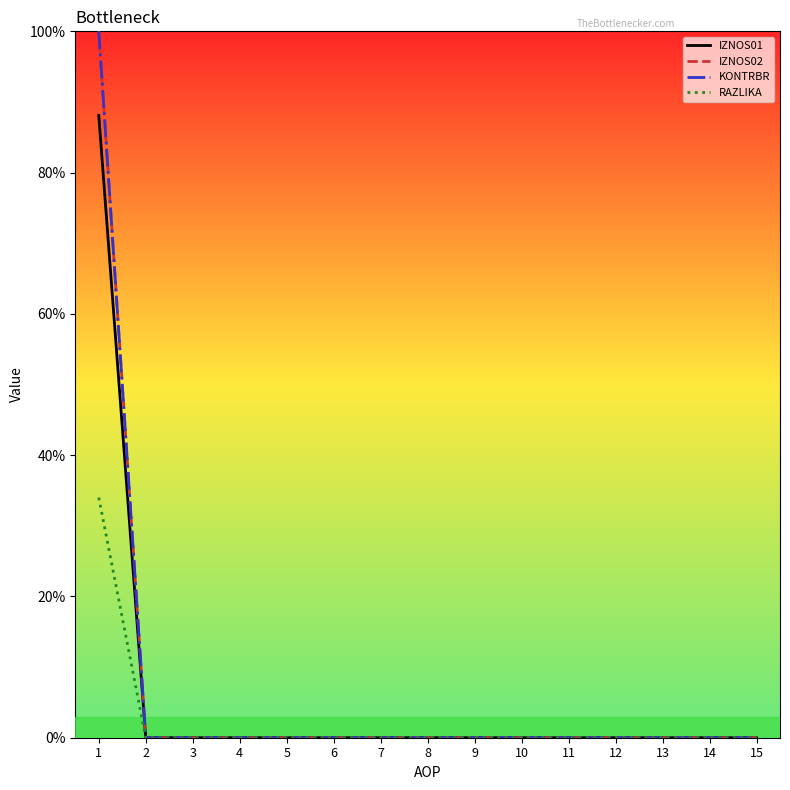

Is this an area chart (filled region under the line)?

No